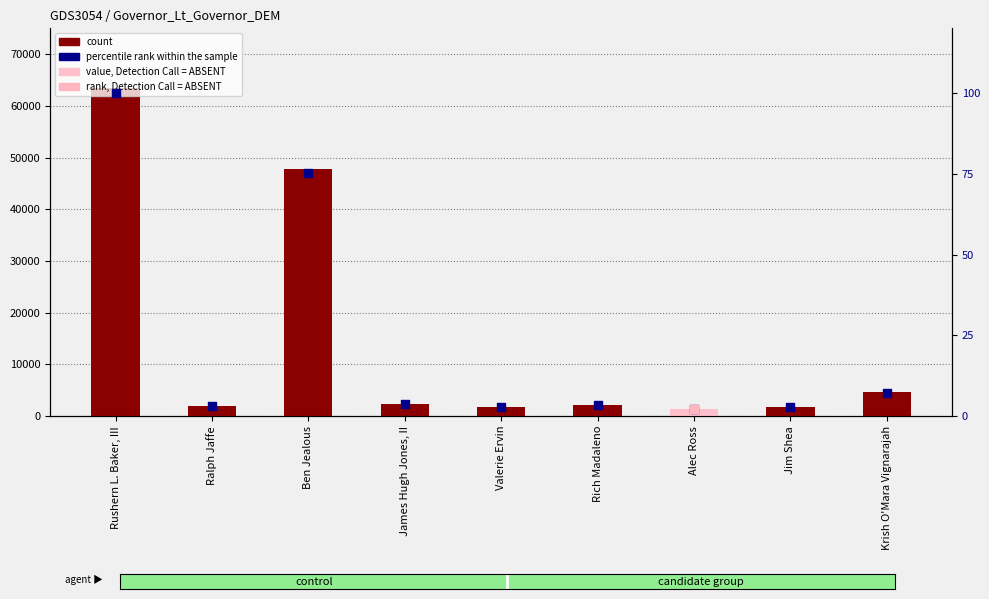

At which category is the sum across all series the highest?

Rushern L. Baker, III